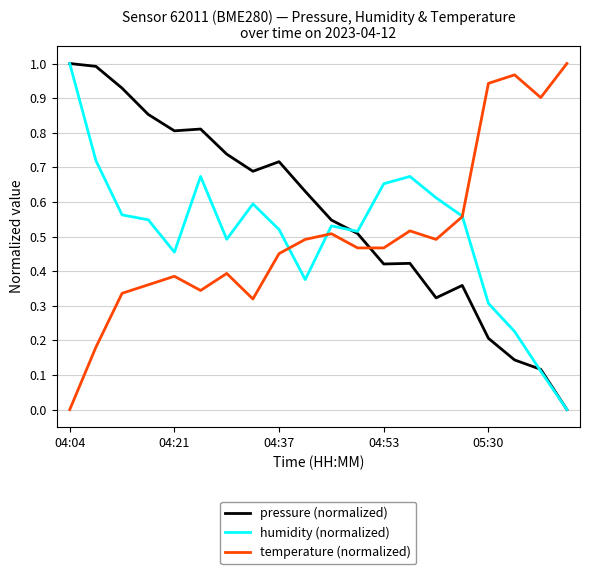

True or false: temperature (normalized) and pressure (normalized) cross at least once.

True